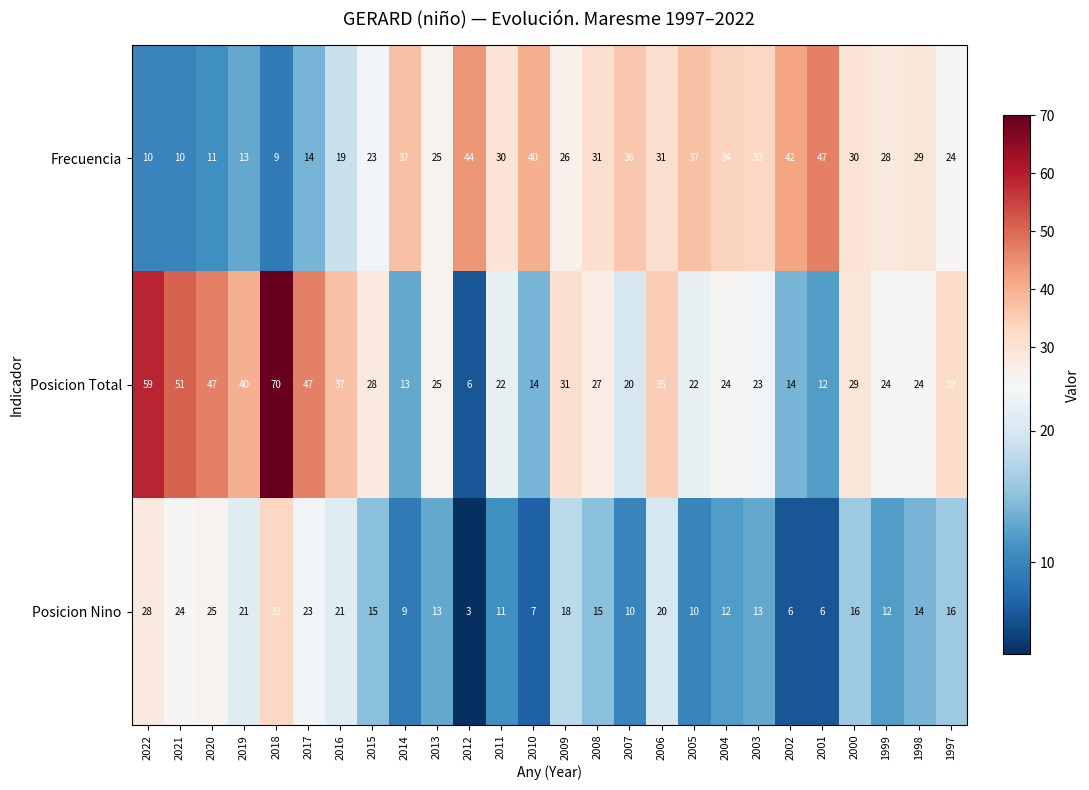

Which category has the highest value in the Posicion Total series?

2018